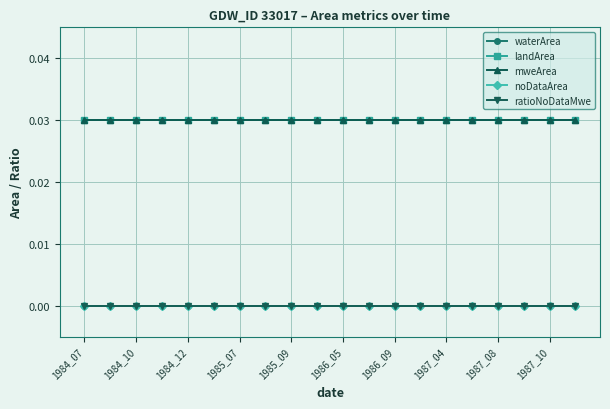

True or false: ratioNoDataMwe and noDataArea intersect in this chart.

False